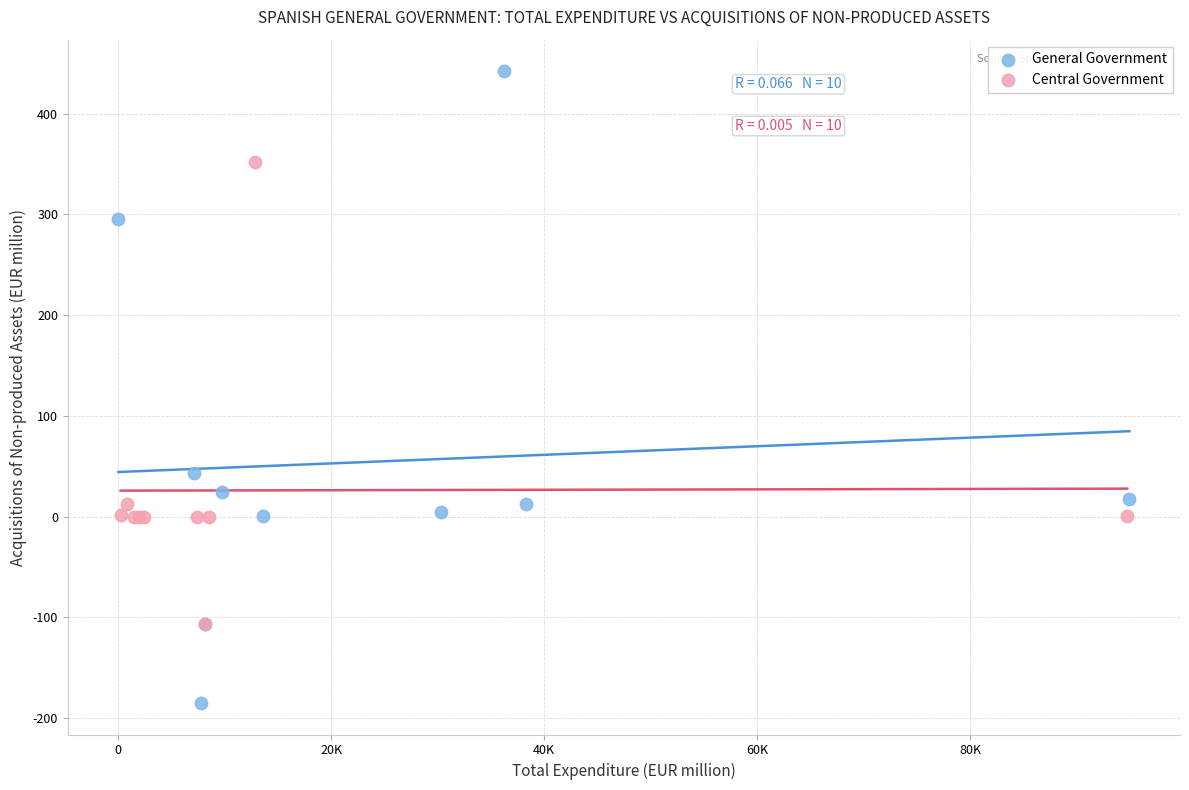

Which series reaches the maximum Y coordinate?

General Government